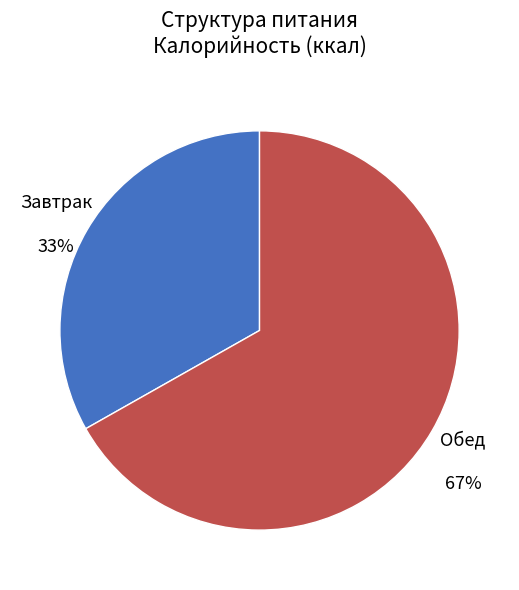

Does any single category account for the majority?

Yes